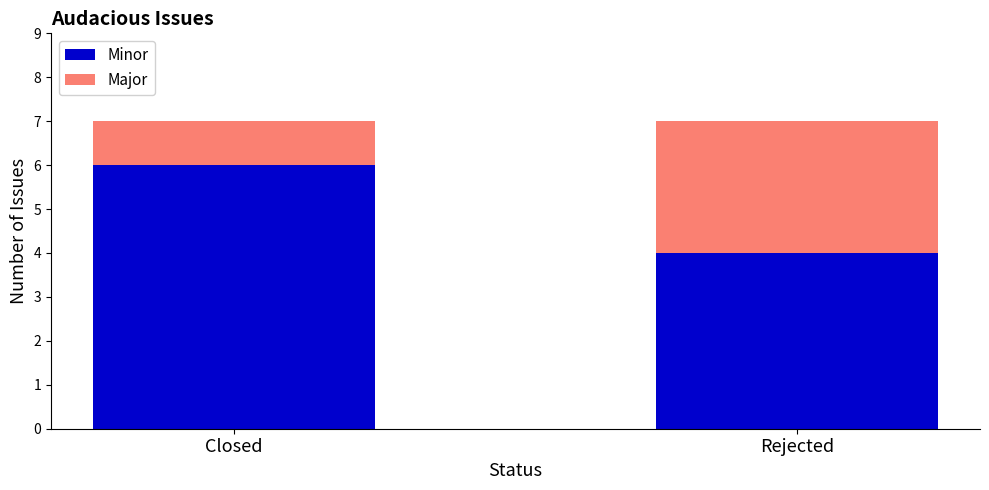

List the labels in order of Minor value, largest first.

Closed, Rejected